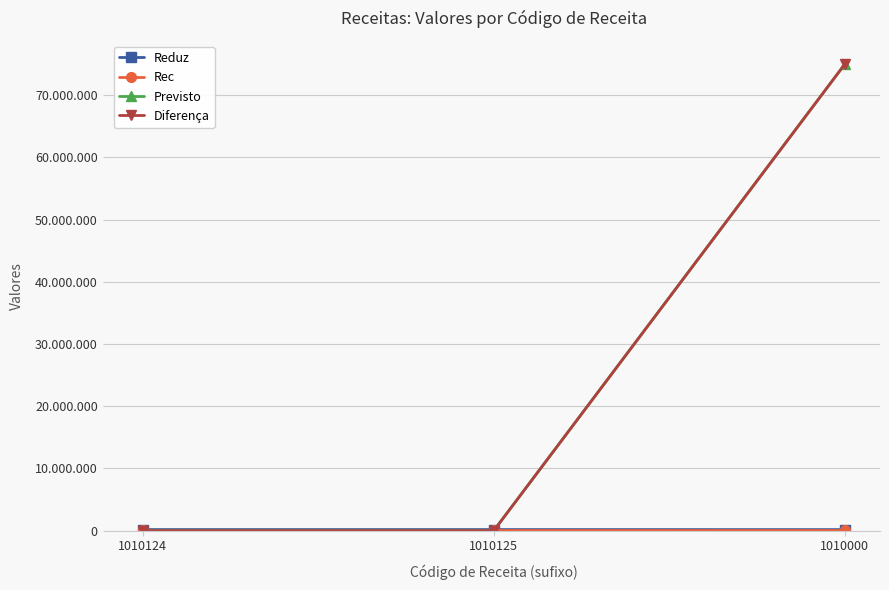

Which series has the widest spread of values?

Previsto